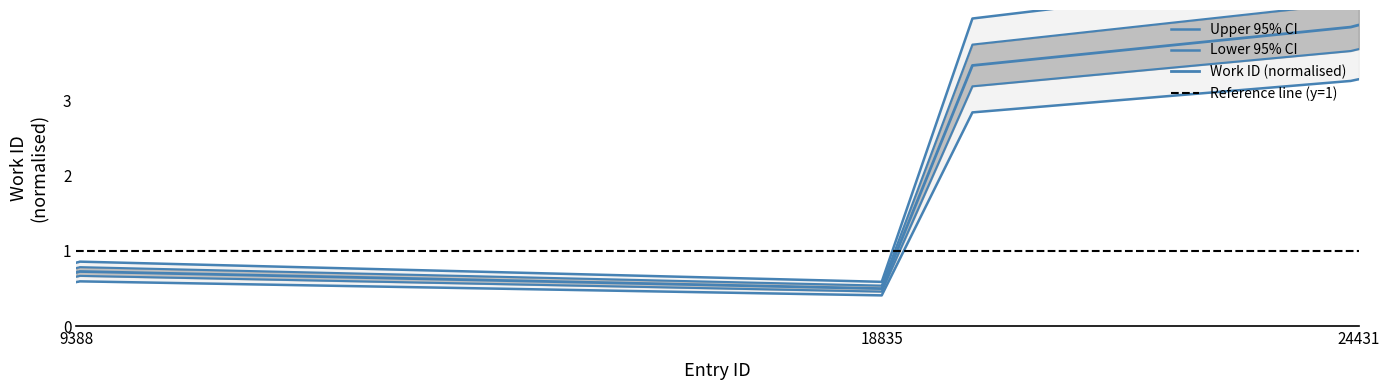

Does the chart display data point markers on the line(s)?

No